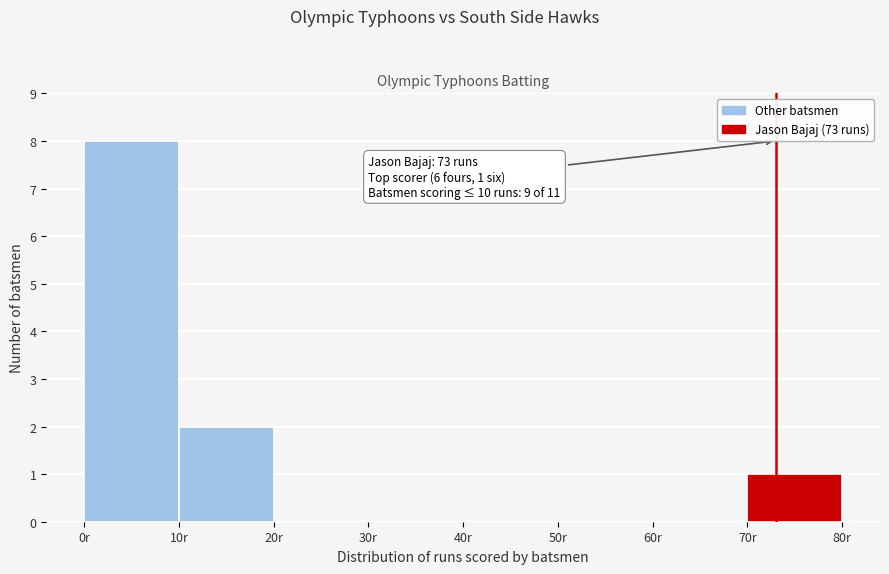

Over which range of the x-axis is the bar tallest?

0 to 10